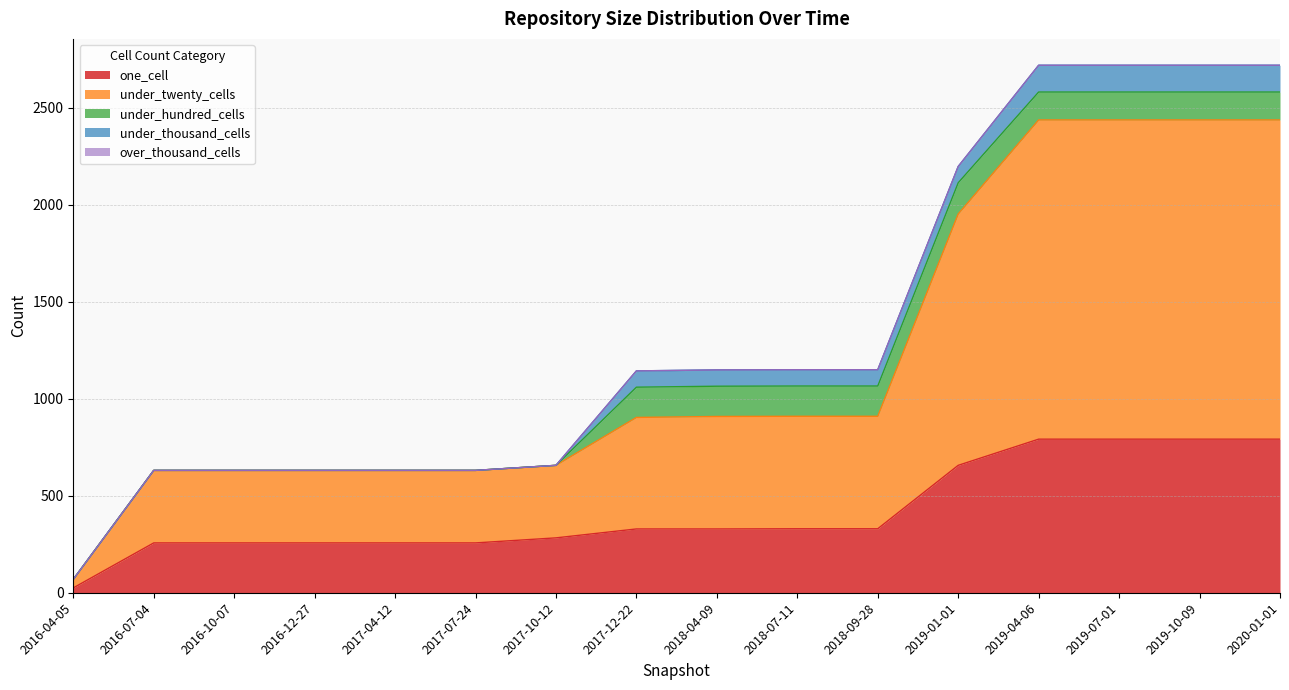

True or false: under_thousand_cells has a value of 81 at 2017-07-24.

False